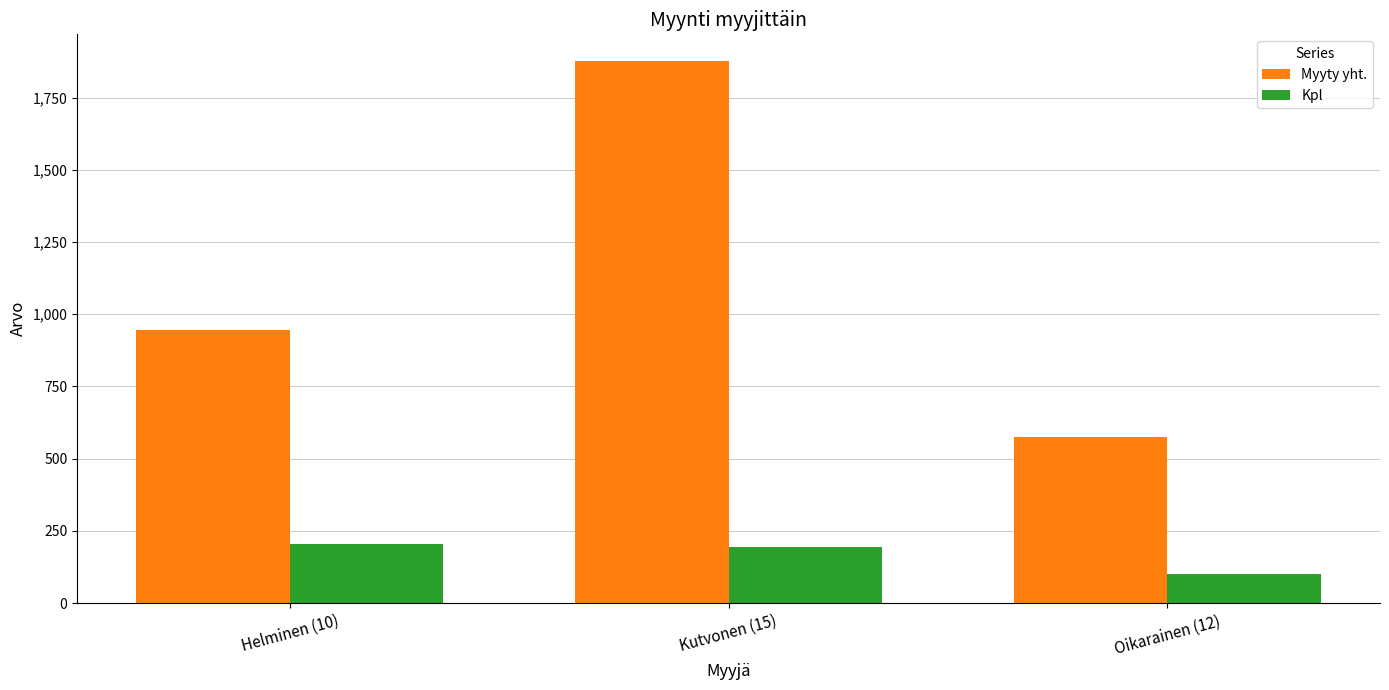

How many bars are there in total?

6